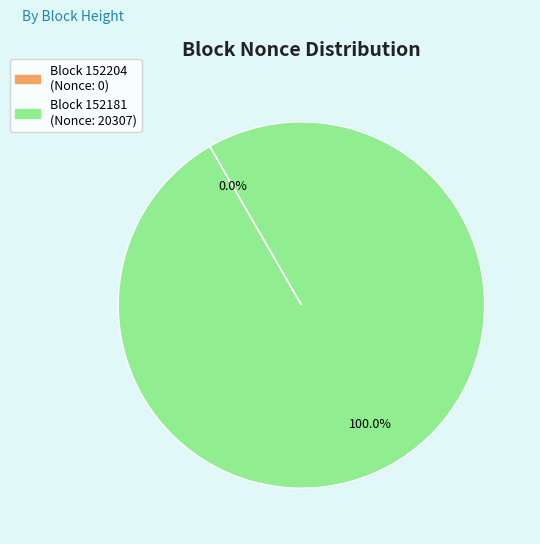

Is there any slice that represents more than half of the pie?

Yes